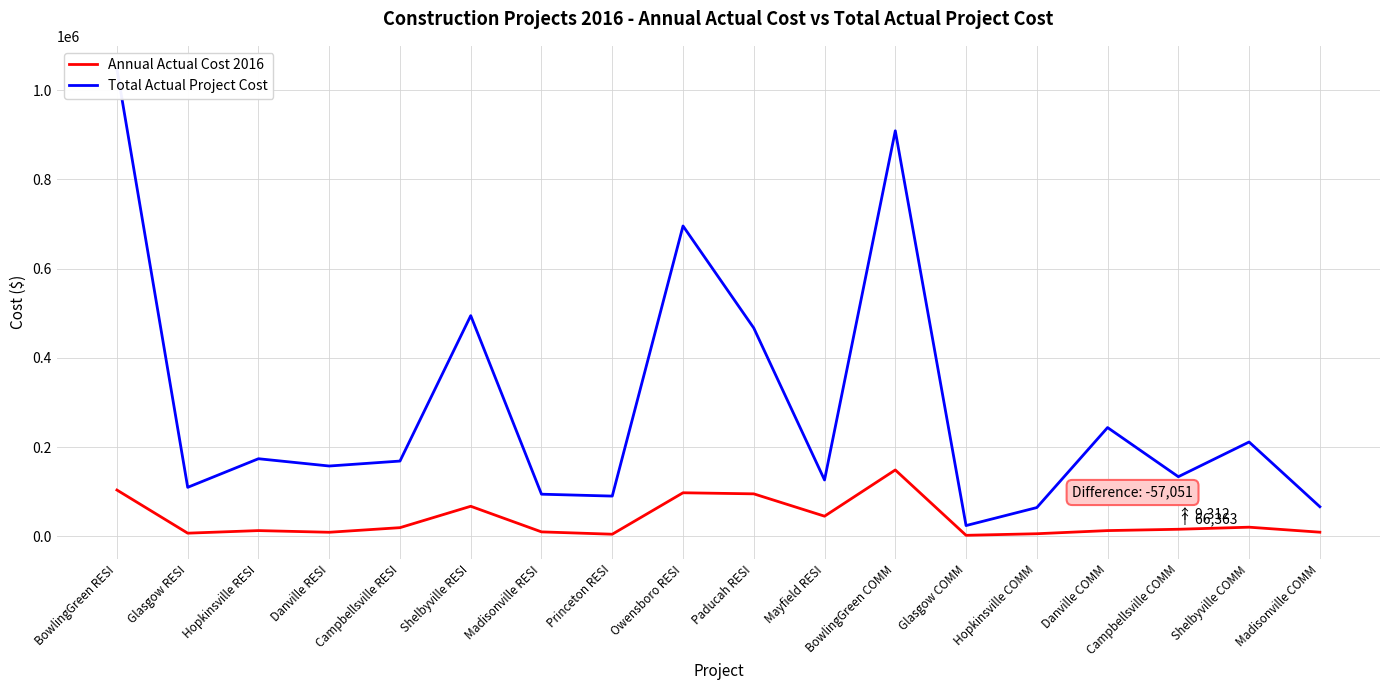

True or false: Annual Actual Cost 2016 has more than 0 interior local peaks.

True